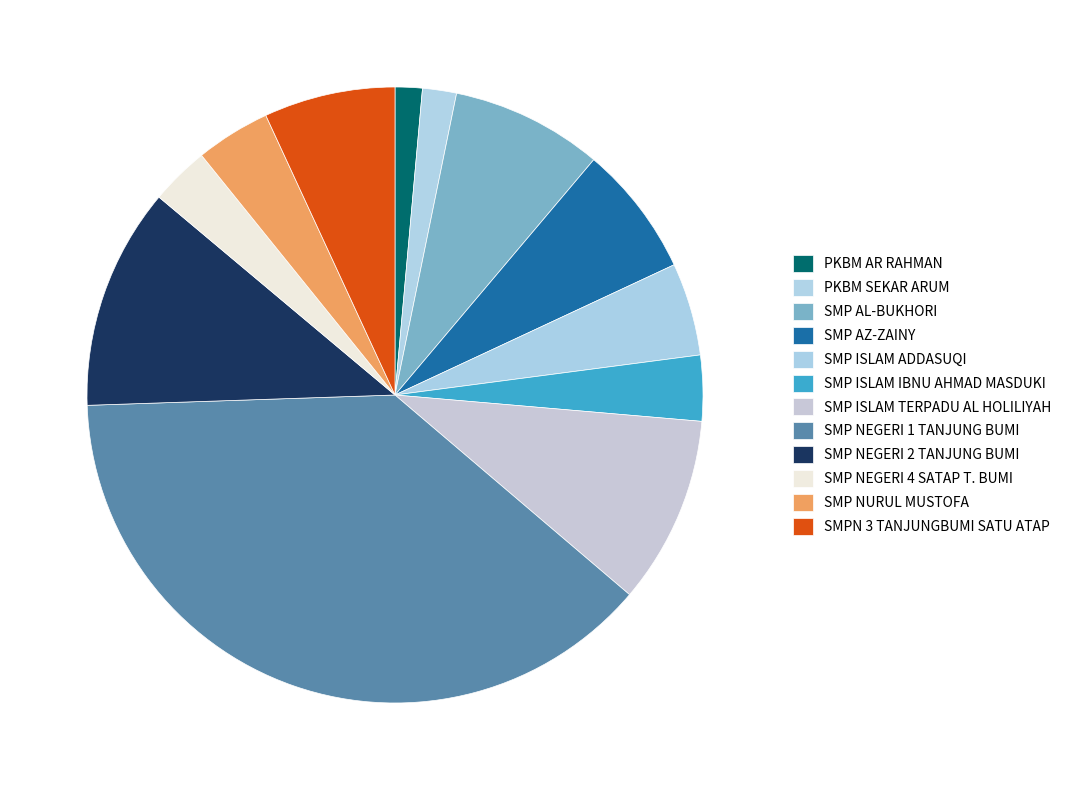

How many segments does this pie chart have?

12